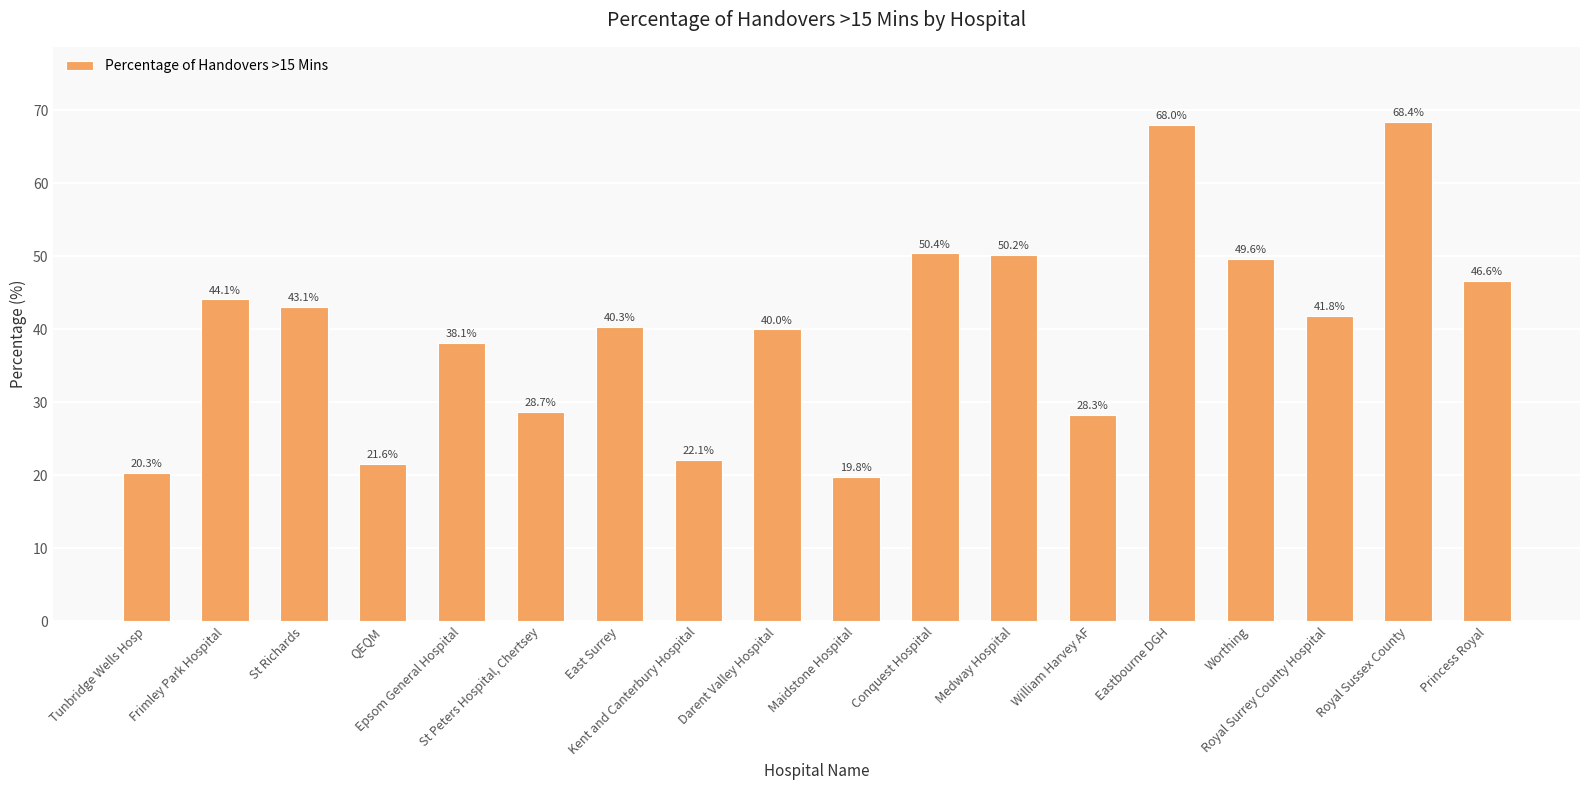

Rank the categories by value from highest to lowest.

Royal Sussex County, Eastbourne DGH, Conquest Hospital, Medway Hospital, Worthing, Princess Royal, Frimley Park Hospital, St Richards, Royal Surrey County Hospital, East Surrey, Darent Valley Hospital, Epsom General Hospital, St Peters Hospital, Chertsey, William Harvey AF, Kent and Canterbury Hospital, QEQM, Tunbridge Wells Hosp, Maidstone Hospital